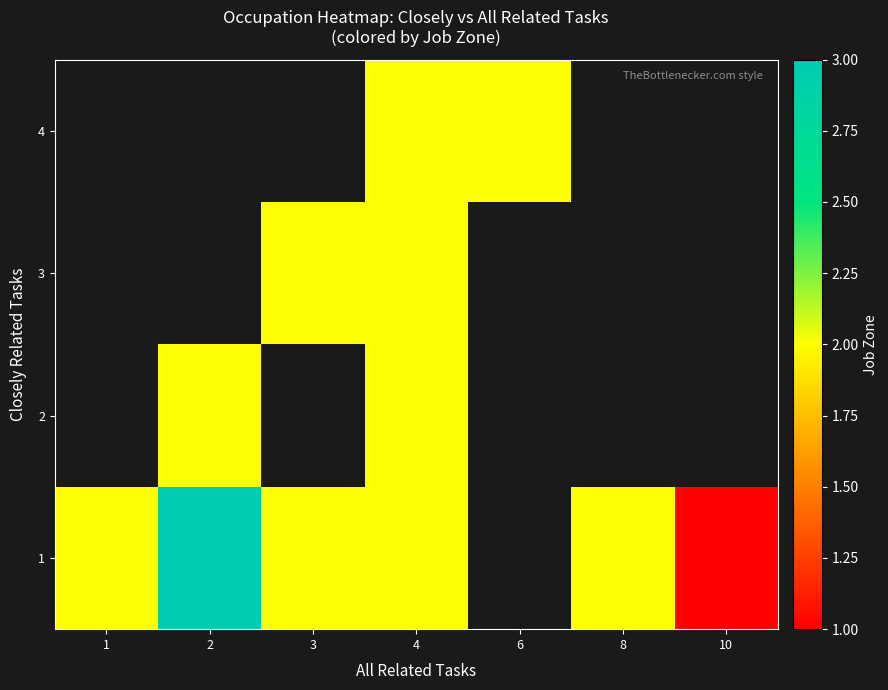

How many values in the 1 series exceed 2?

1